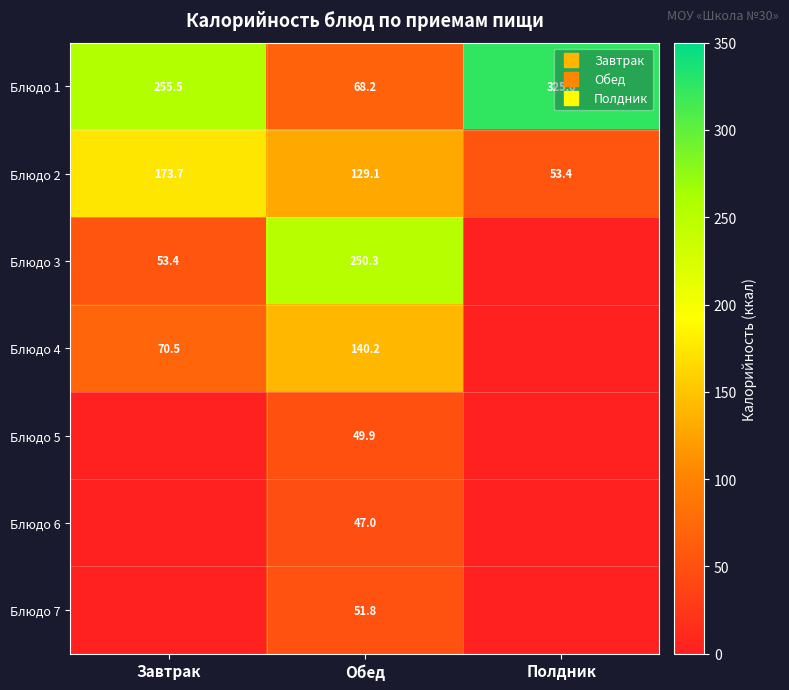

How many data points does each series have?

3